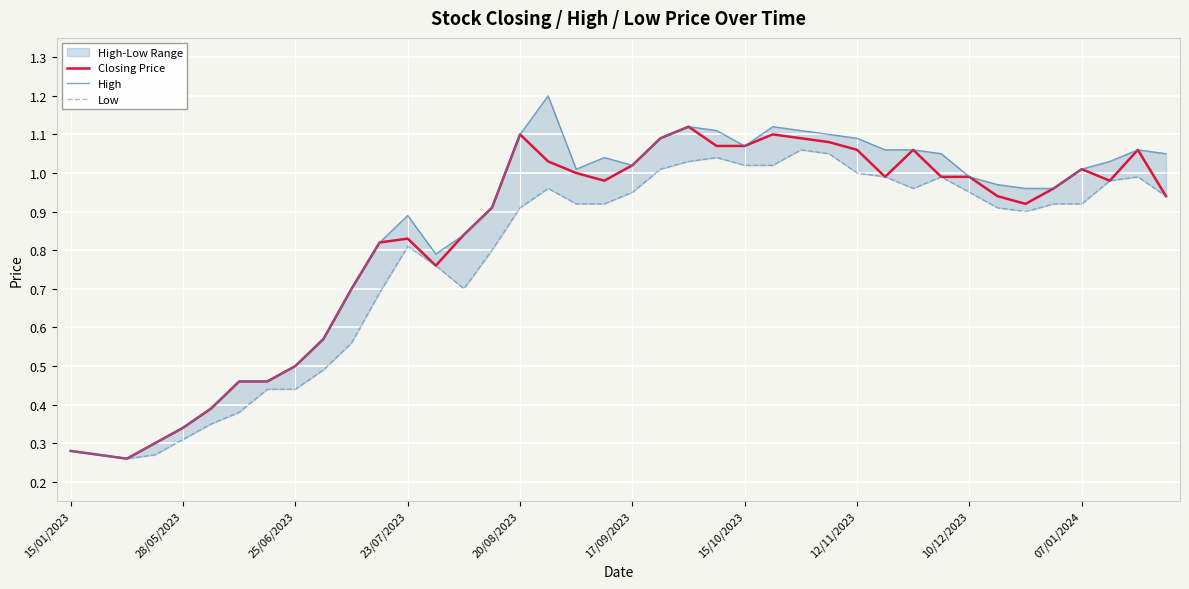

Reading left to right, extract all data points from this chart.

Closing Price: 0.3	0.3	0.3	0.3	0.3	0.4	0.5	0.5	0.5	0.6	0.7	0.8	0.8	0.8	0.8	0.9	1.1	1.0	1.0	1.0	1.0	1.1	1.1	1.1	1.1	1.1	1.1	1.1	1.1	1.0	1.1	1.0	1.0	0.9	0.9	1.0	1.0	1.0	1.1	0.9
High: 0.3	0.3	0.3	0.3	0.3	0.4	0.5	0.5	0.5	0.6	0.7	0.8	0.9	0.8	0.8	0.9	1.1	1.2	1.0	1.0	1.0	1.1	1.1	1.1	1.1	1.1	1.1	1.1	1.1	1.1	1.1	1.1	1.0	1.0	1.0	1.0	1.0	1.0	1.1	1.1
Low: 0.3	0.3	0.3	0.3	0.3	0.3	0.4	0.4	0.4	0.5	0.6	0.7	0.8	0.8	0.7	0.8	0.9	1.0	0.9	0.9	0.9	1.0	1.0	1.0	1.0	1.0	1.1	1.1	1.0	1.0	1.0	1.0	0.9	0.9	0.9	0.9	0.9	1.0	1.0	0.9